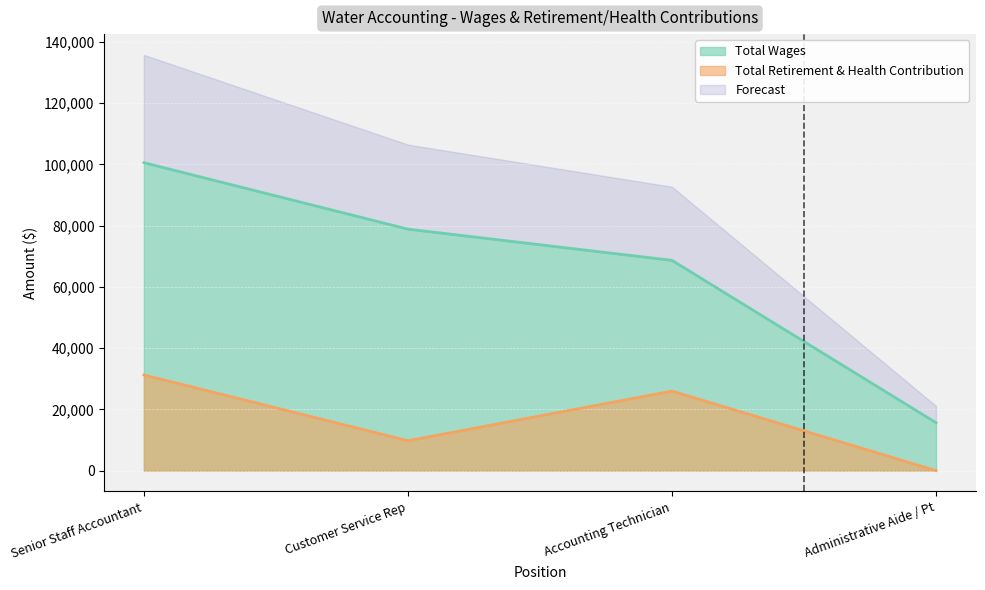

Rank the categories by Total Retirement & Health Contribution value from lowest to highest.

Administrative Aide / Pt, Customer Service Rep, Accounting Technician, Senior Staff Accountant